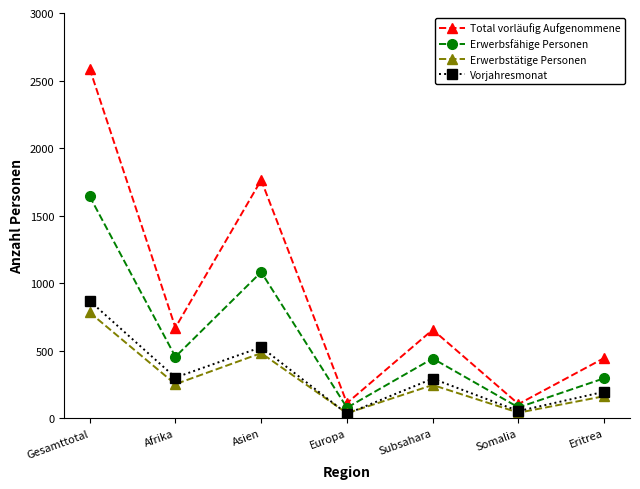

At how many categories does at least one series exceed 2183?

1